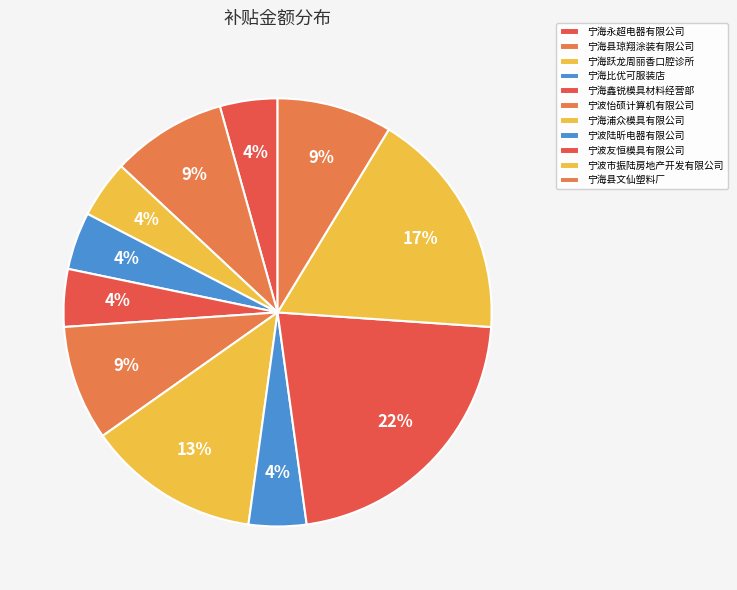

Which category has the biggest portion of the pie?

宁波友恒模具有限公司